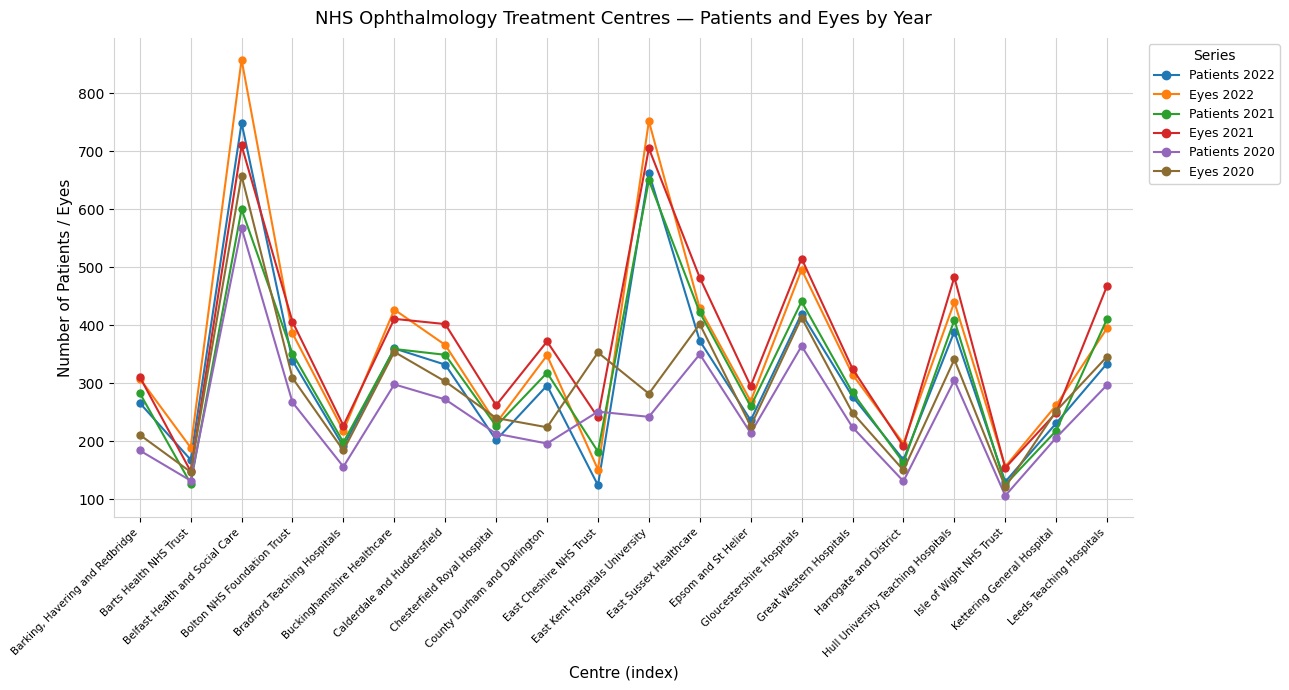

Rank the series by their maximum value, from highest to lowest.

Eyes 2022, Patients 2022, Eyes 2021, Eyes 2020, Patients 2021, Patients 2020